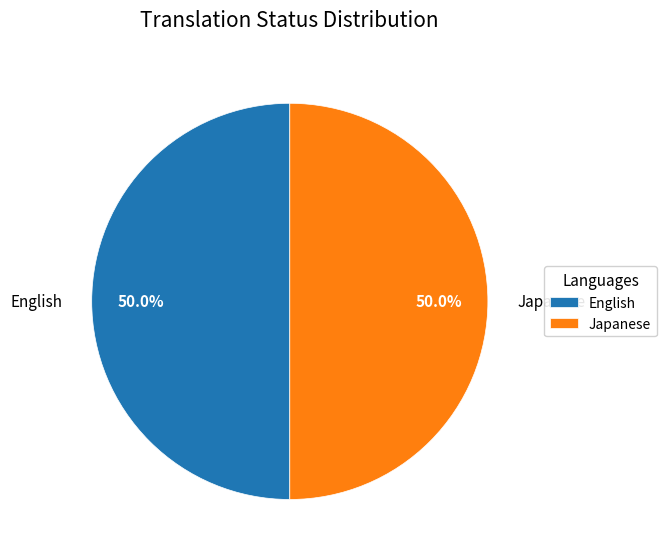

True or false: Japanese accounts for 50% of the total.

True